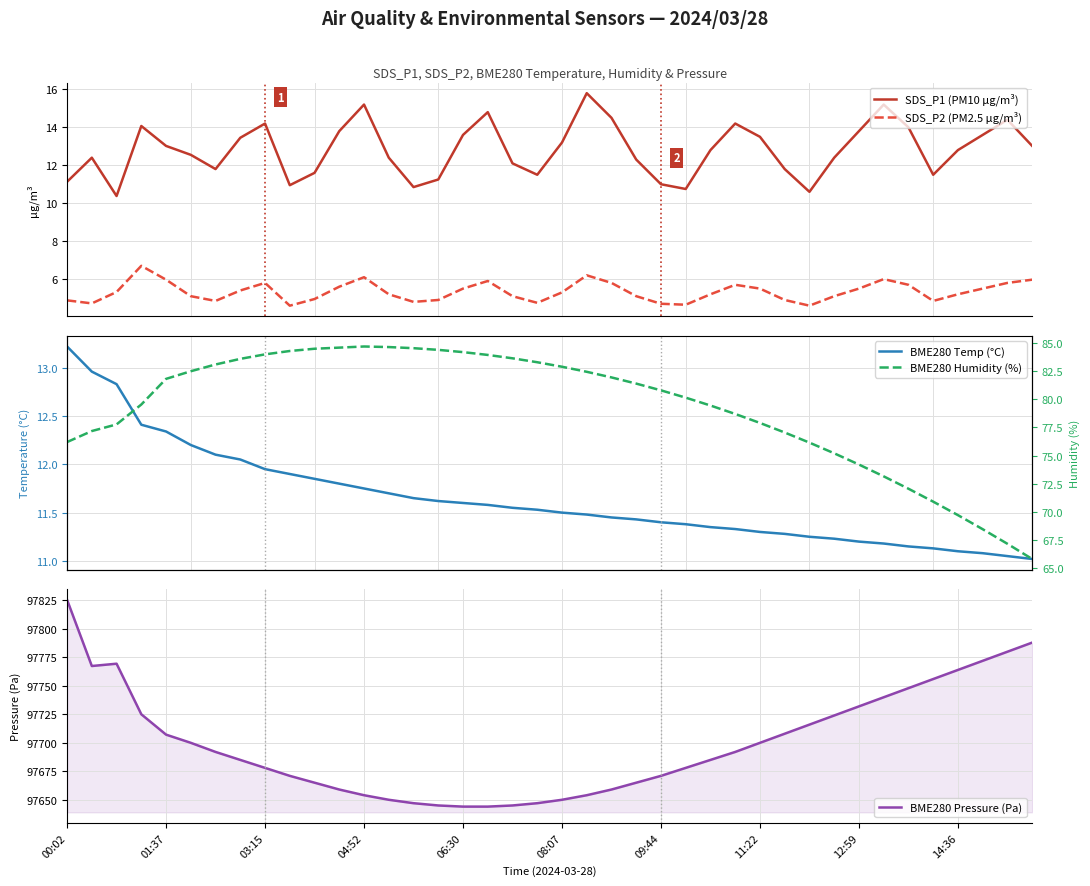

Where is BME280 Pressure (Pa) nearest to the value 97734?

12:59